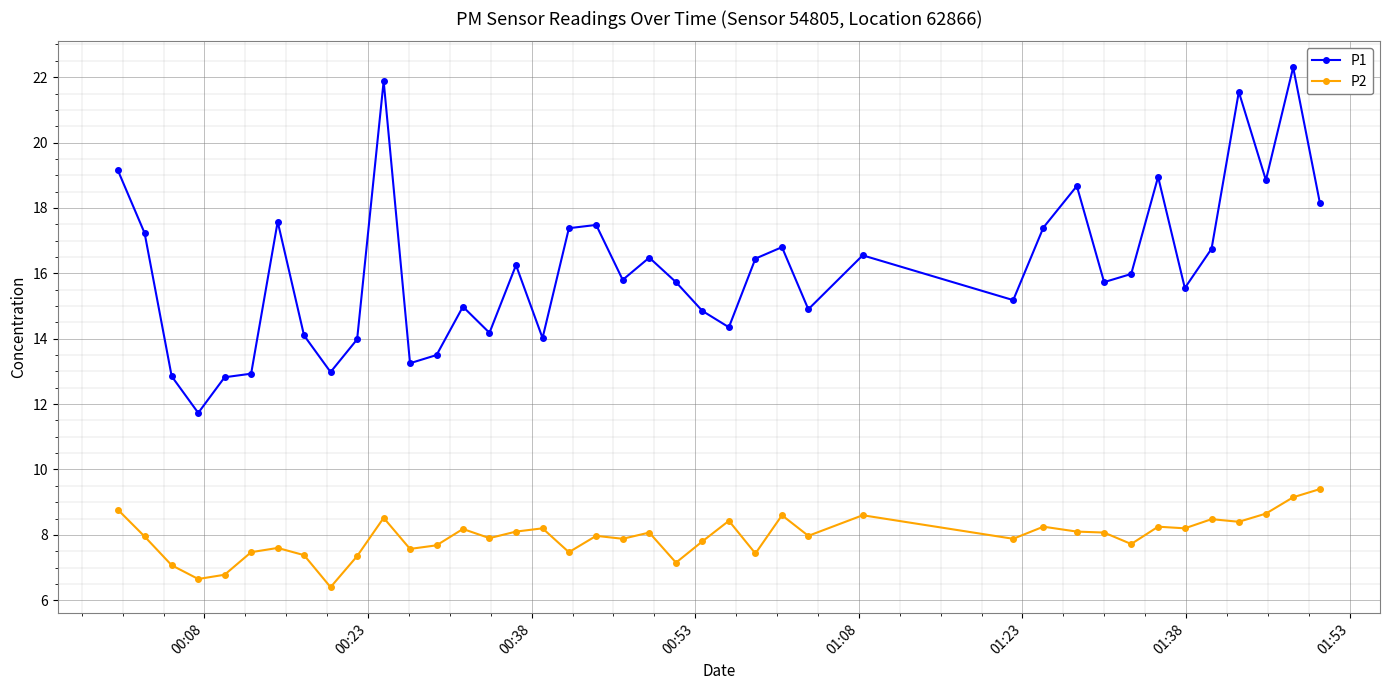

What is the value of the P2 point at the 8th from the left?

7.4